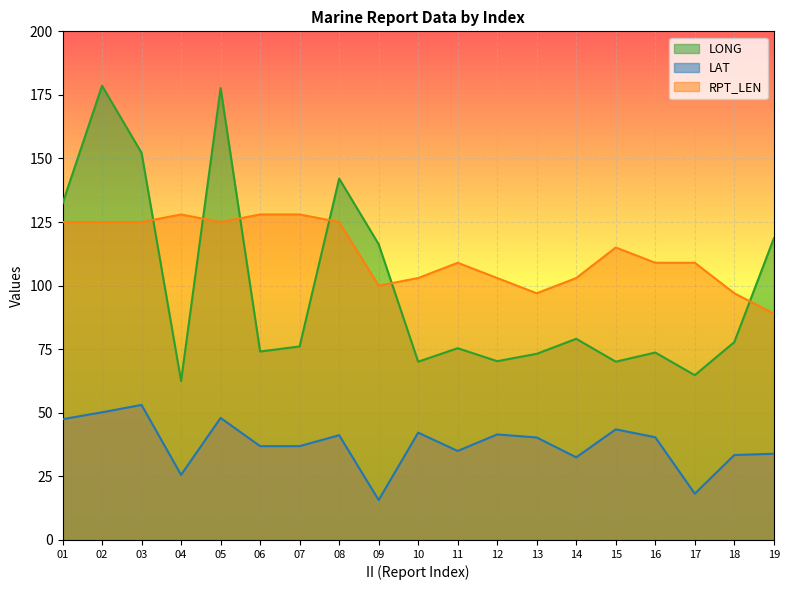

What is the difference between the highest and lowest values at 01?

84.8